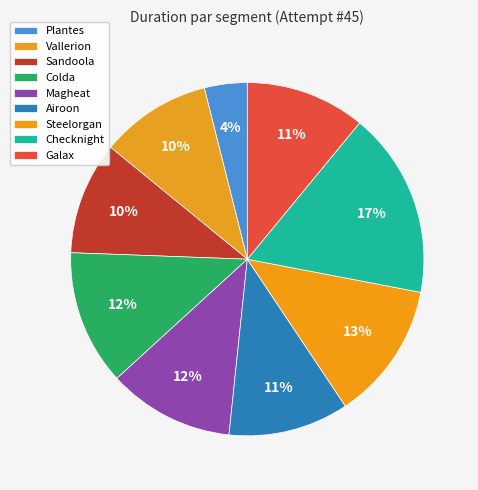

What is the ratio of the value at Steelorgan to the value at Vallerion?

1.2